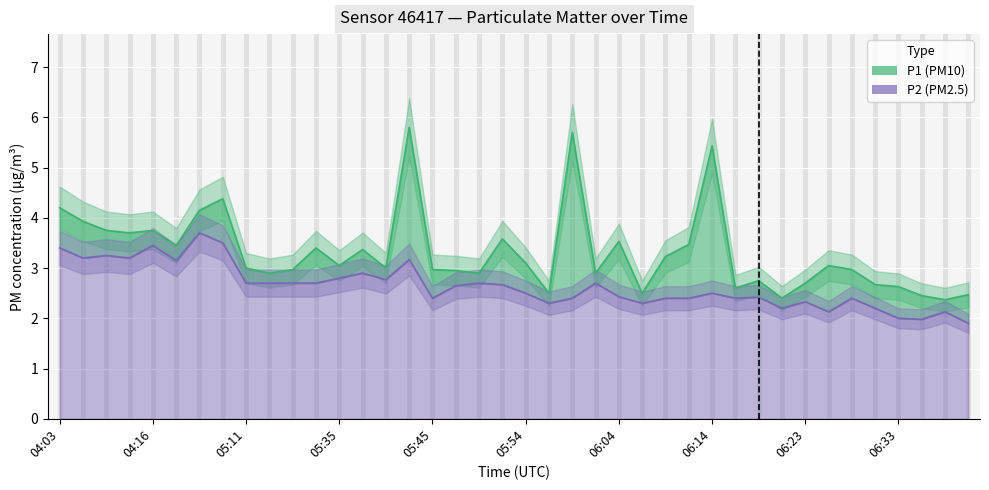

Which series has the widest spread of values?

P1